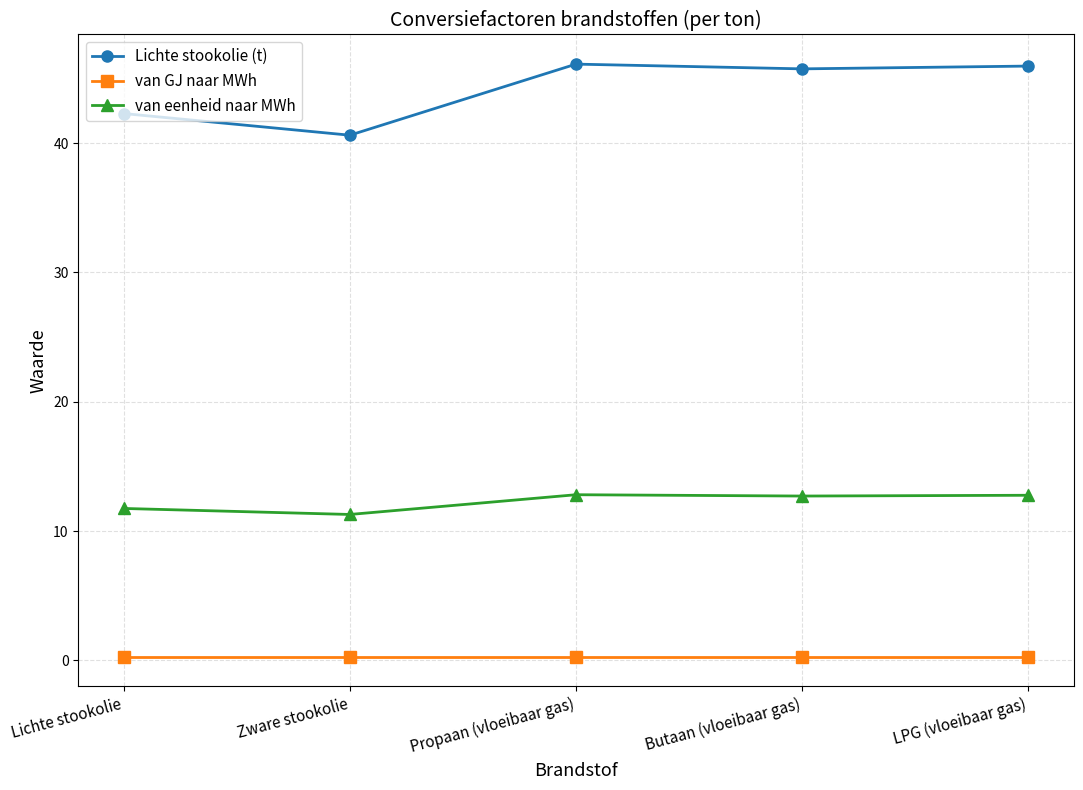

Rank the series by their maximum value, from lowest to highest.

van GJ naar MWh, van eenheid naar MWh, Lichte stookolie (t)